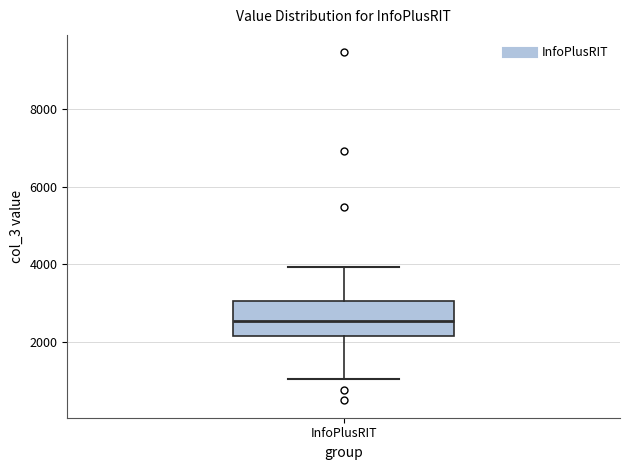

Transcribe this box plot: give where the median line is, the range the box spans, and where the two whiskers end, as read against the y-axis. The values are not printed on the chart, so give them approximately, as read against the axis.

median 2600, box 2200 to 3000, whiskers 1000 to 4000